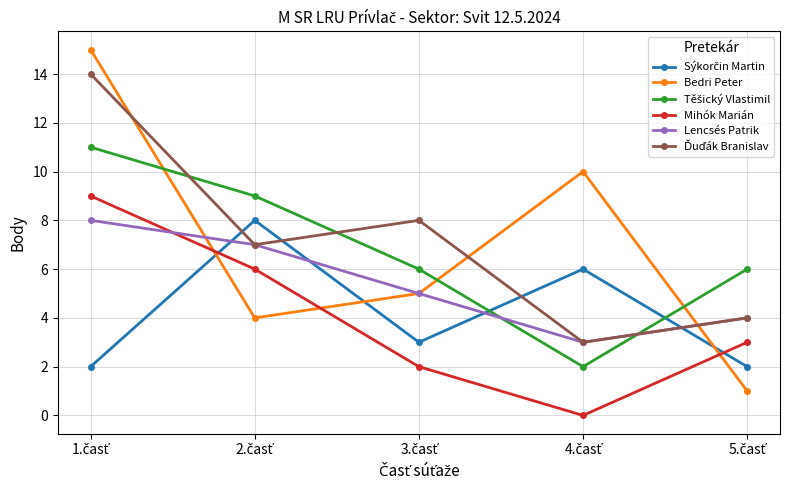

What is the maximum value shown in the chart?

15